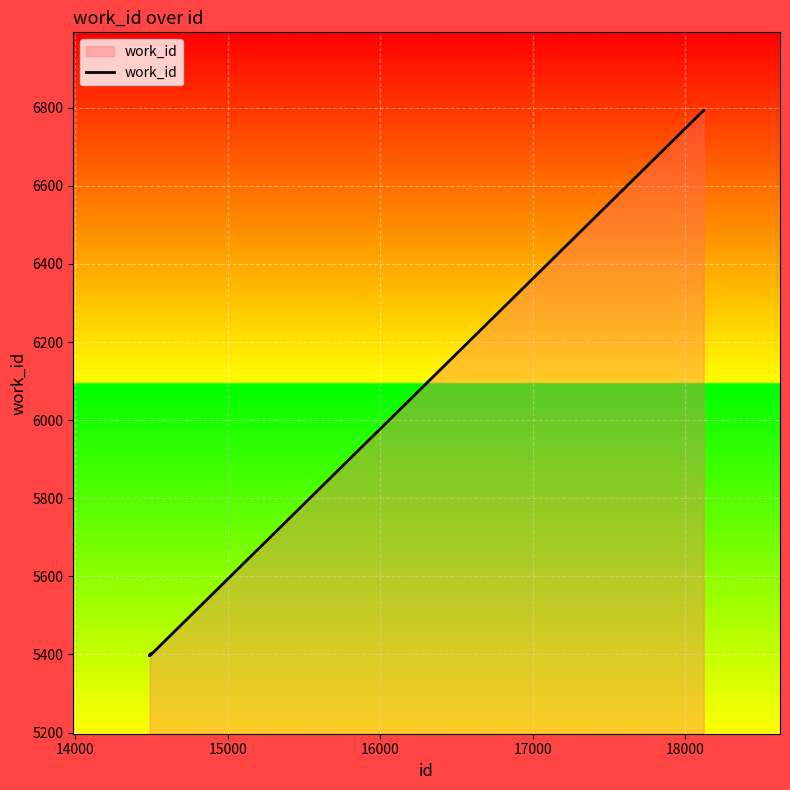

What is the sum of all values?

56778